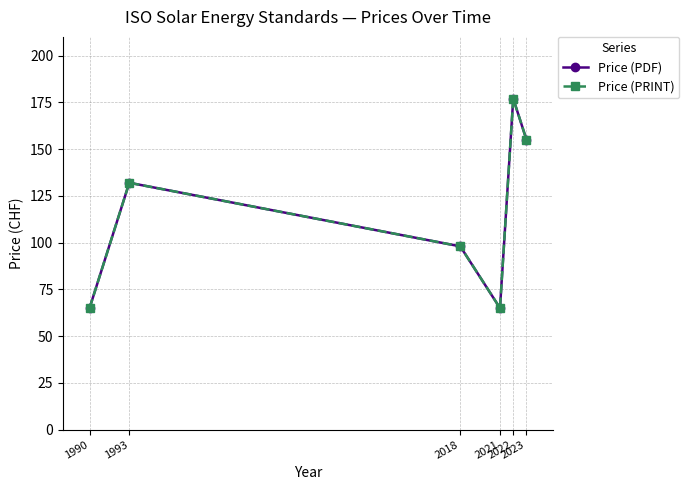

Reading left to right, list all the values displayed in this chart.

Price (PDF): 1990=65	1993=132	2018=98	2021=65	2022=177	2023=155
Price (PRINT): 1990=65	1993=132	2018=98	2021=65	2022=177	2023=155